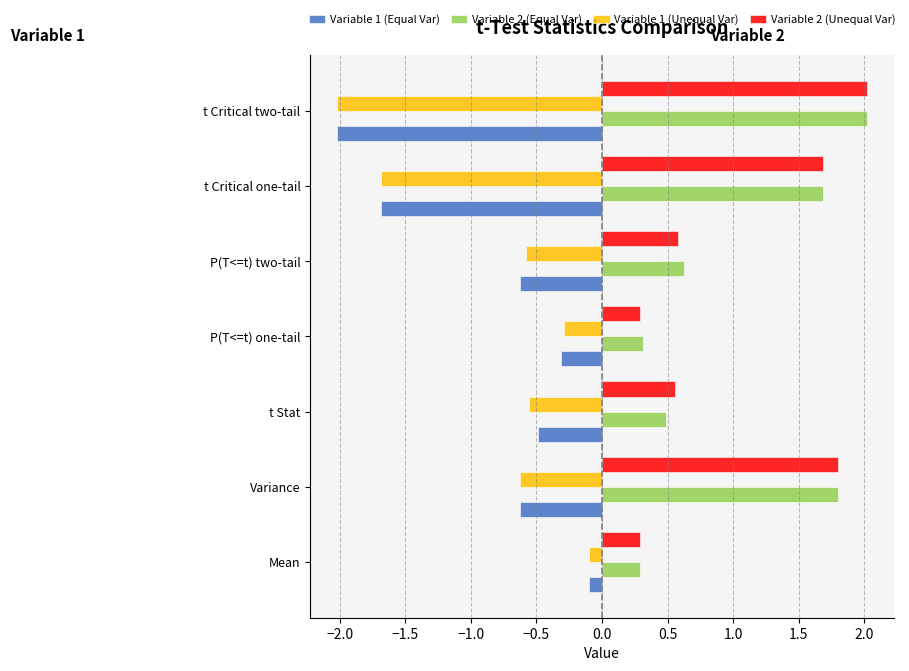

Which label corresponds to the smallest value in the chart?

t Critical two-tail